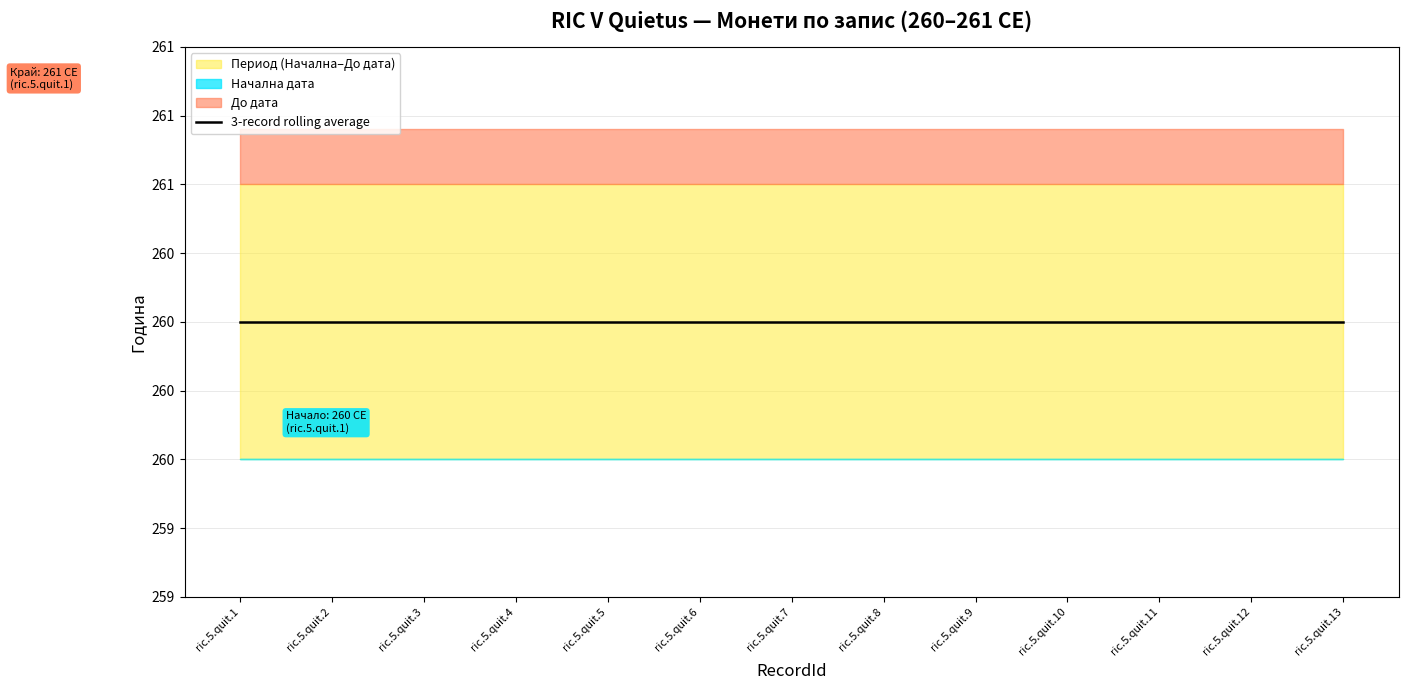

Reading right to left, transcribe all the data shown in this chart.

Начална дата: ric.5.quit.13=260	ric.5.quit.12=260	ric.5.quit.11=260	ric.5.quit.10=260	ric.5.quit.9=260	ric.5.quit.8=260	ric.5.quit.7=260	ric.5.quit.6=260	ric.5.quit.5=260	ric.5.quit.4=260	ric.5.quit.3=260	ric.5.quit.2=260	ric.5.quit.1=260
До дата: ric.5.quit.13=261	ric.5.quit.12=261	ric.5.quit.11=261	ric.5.quit.10=261	ric.5.quit.9=261	ric.5.quit.8=261	ric.5.quit.7=261	ric.5.quit.6=261	ric.5.quit.5=261	ric.5.quit.4=261	ric.5.quit.3=261	ric.5.quit.2=261	ric.5.quit.1=261